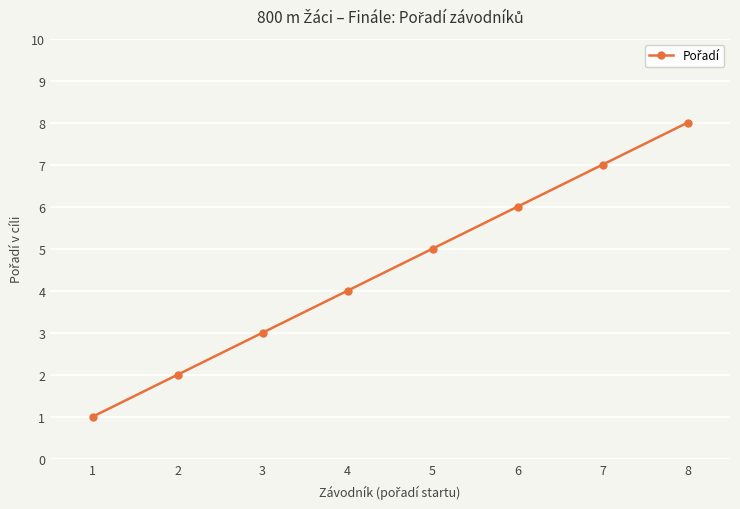

Which has a higher value, 5 or 4?

5